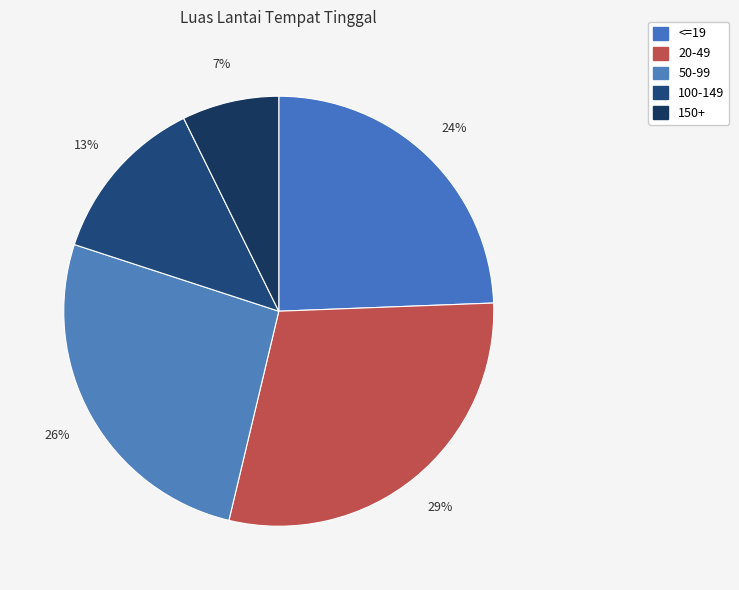

Combined, do 100-149 and <=19 account for over 50%?

No